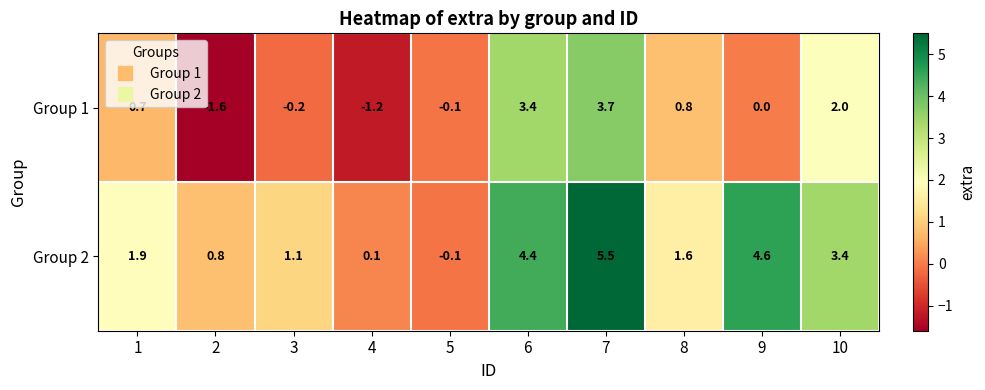

What is the minimum value shown in the chart?

-1.6